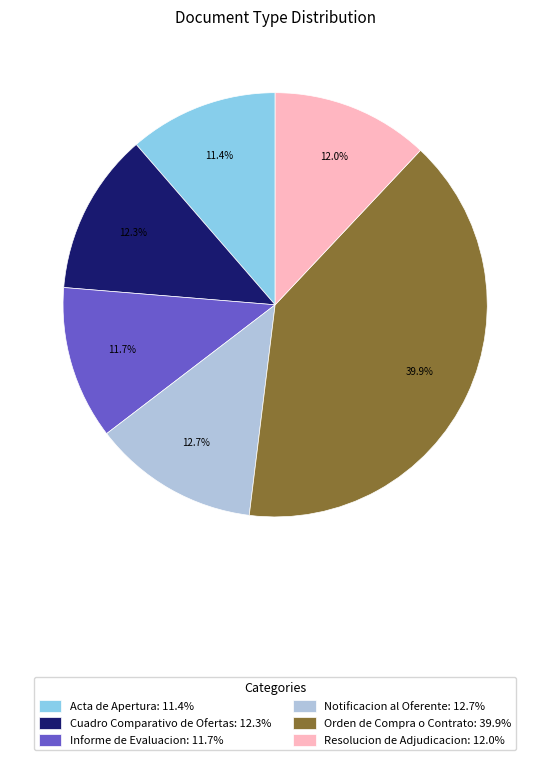

What percentage is the Informe de Evaluacion slice, to the nearest percent?

12%